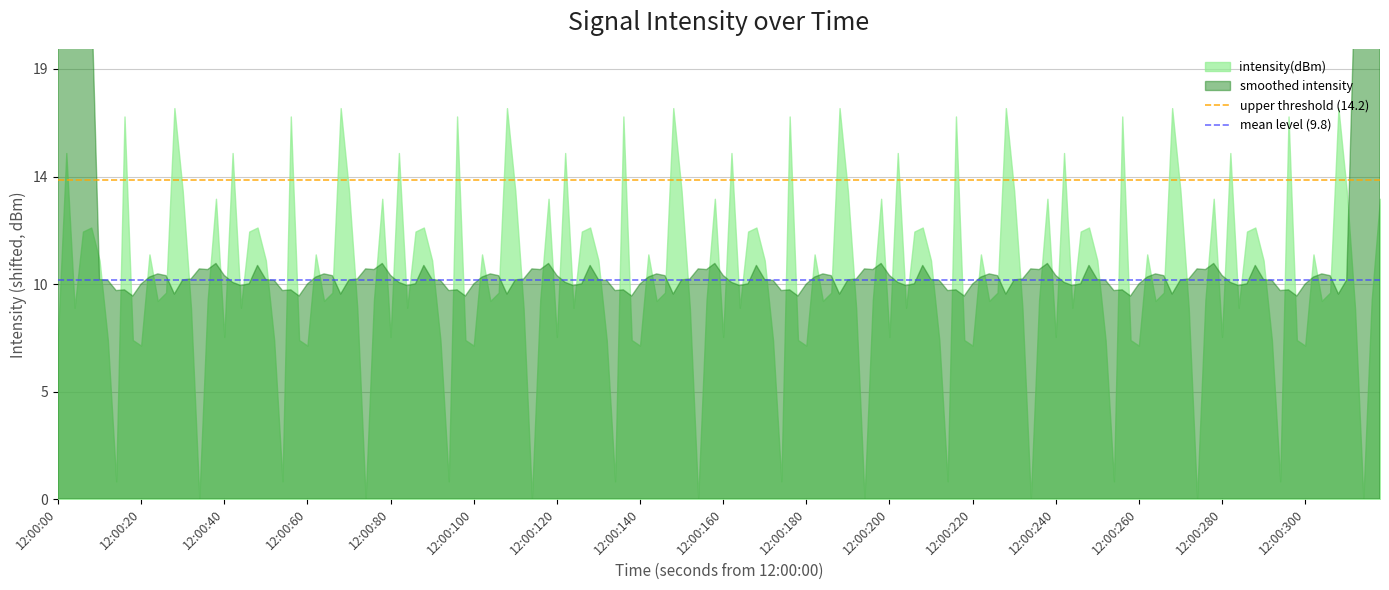

What is the value of the upper threshold (14.2) point at the 1st from the left?

14.2